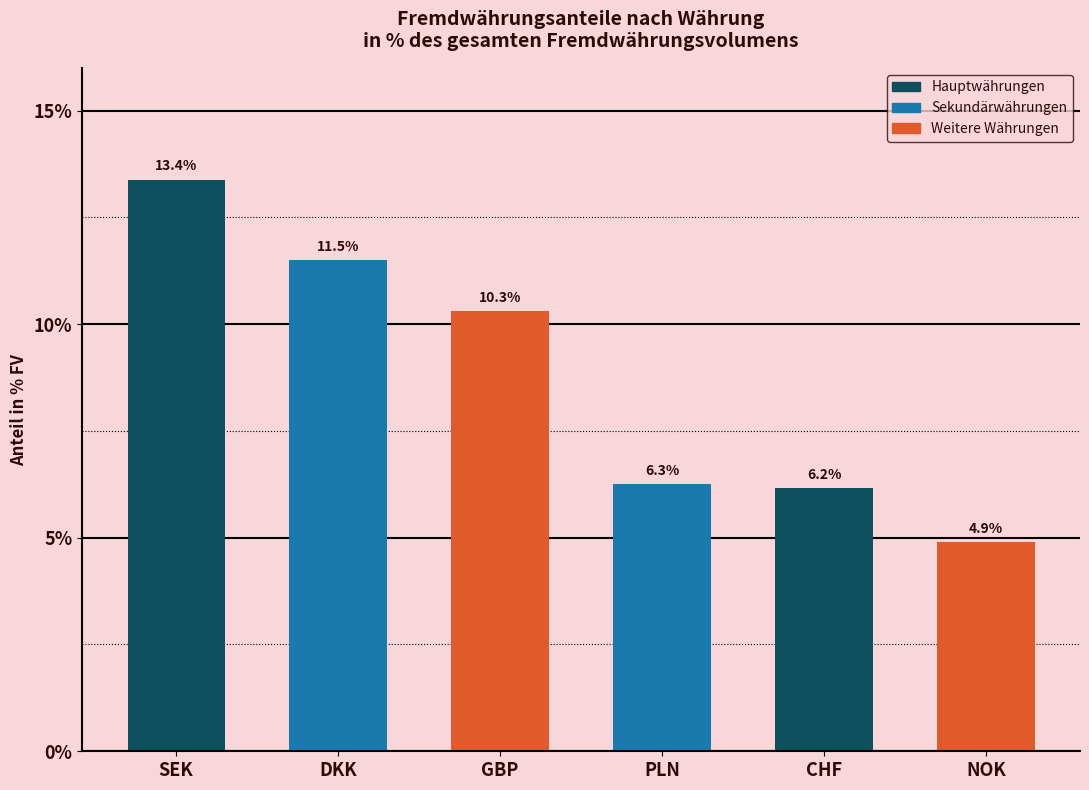

Does the chart contain stacked bars?

No